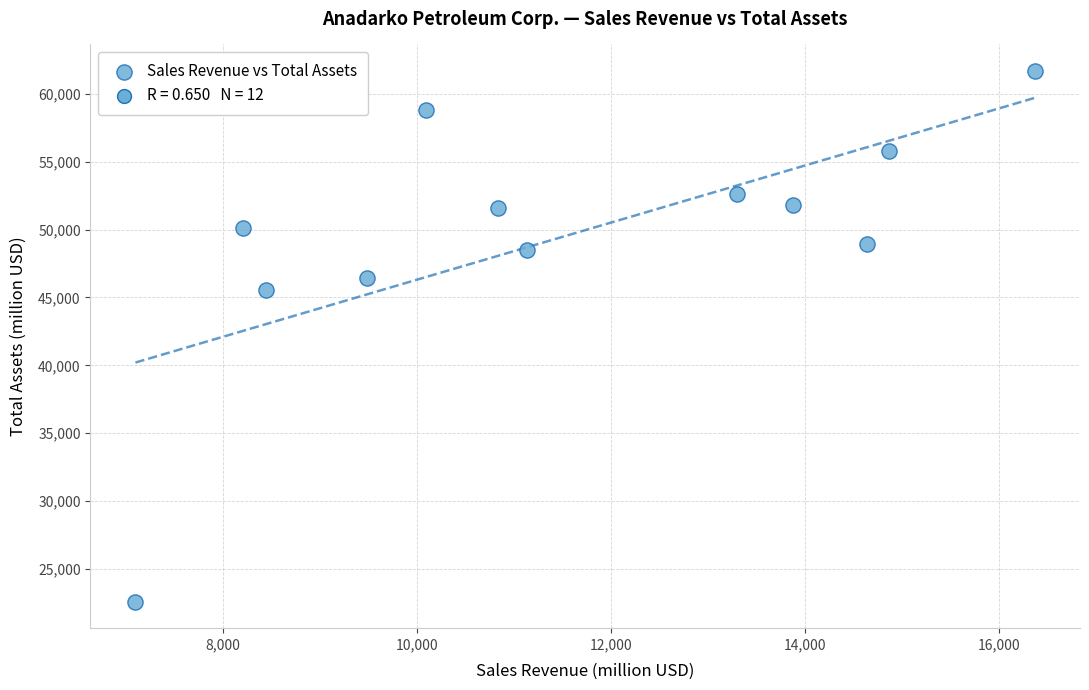

What is the average X value?

11532